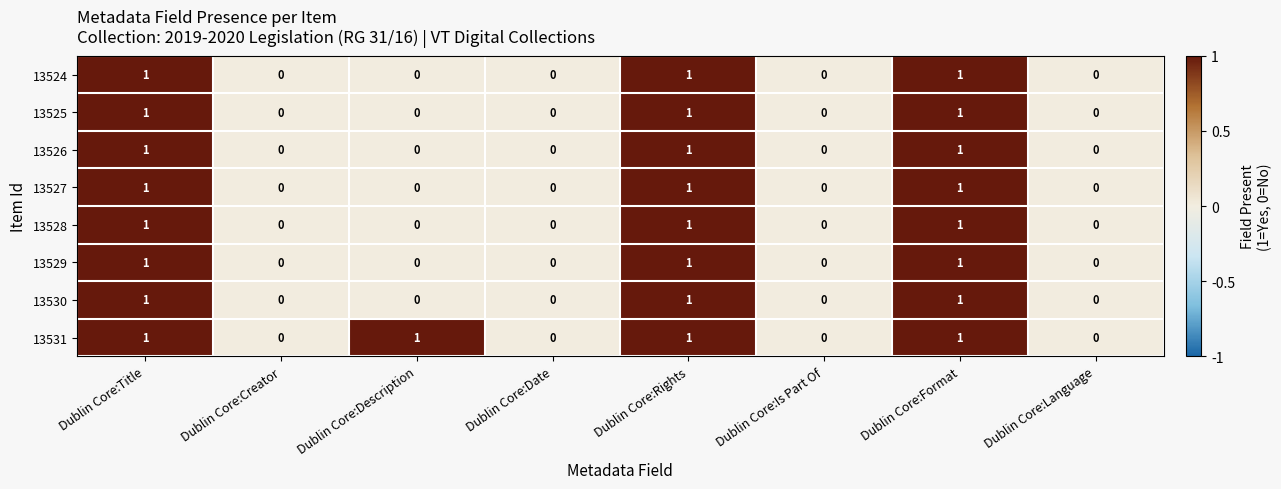

Is it true that 13527 equals 1 at Dublin Core:Language?

False